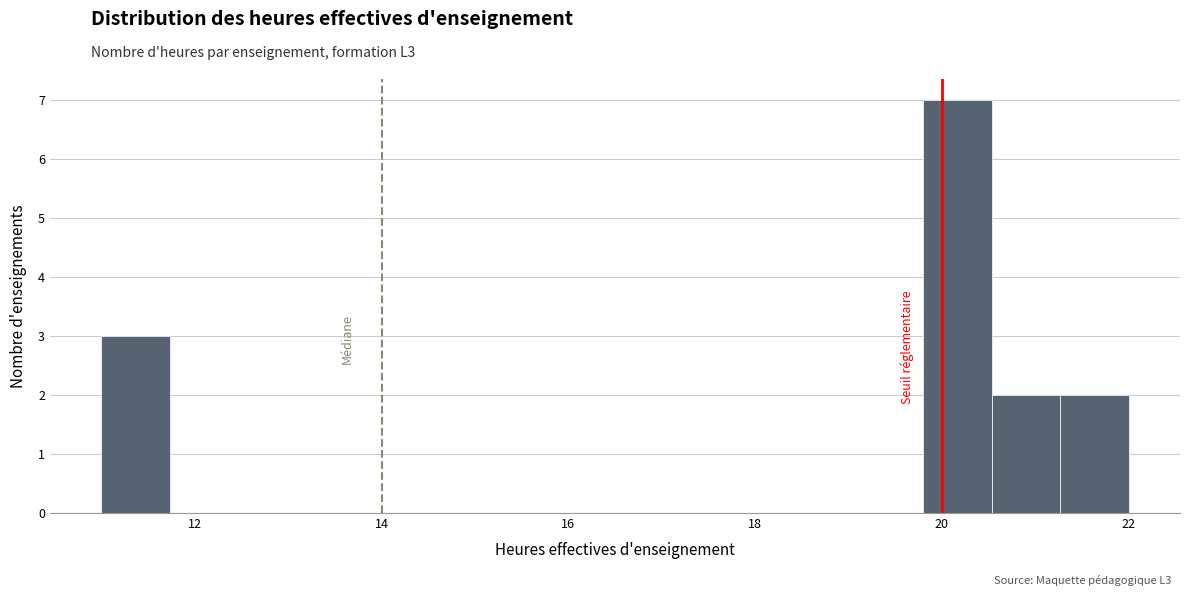

Read against the x-axis, roughly where is the centre of the tallest bar?

20.2